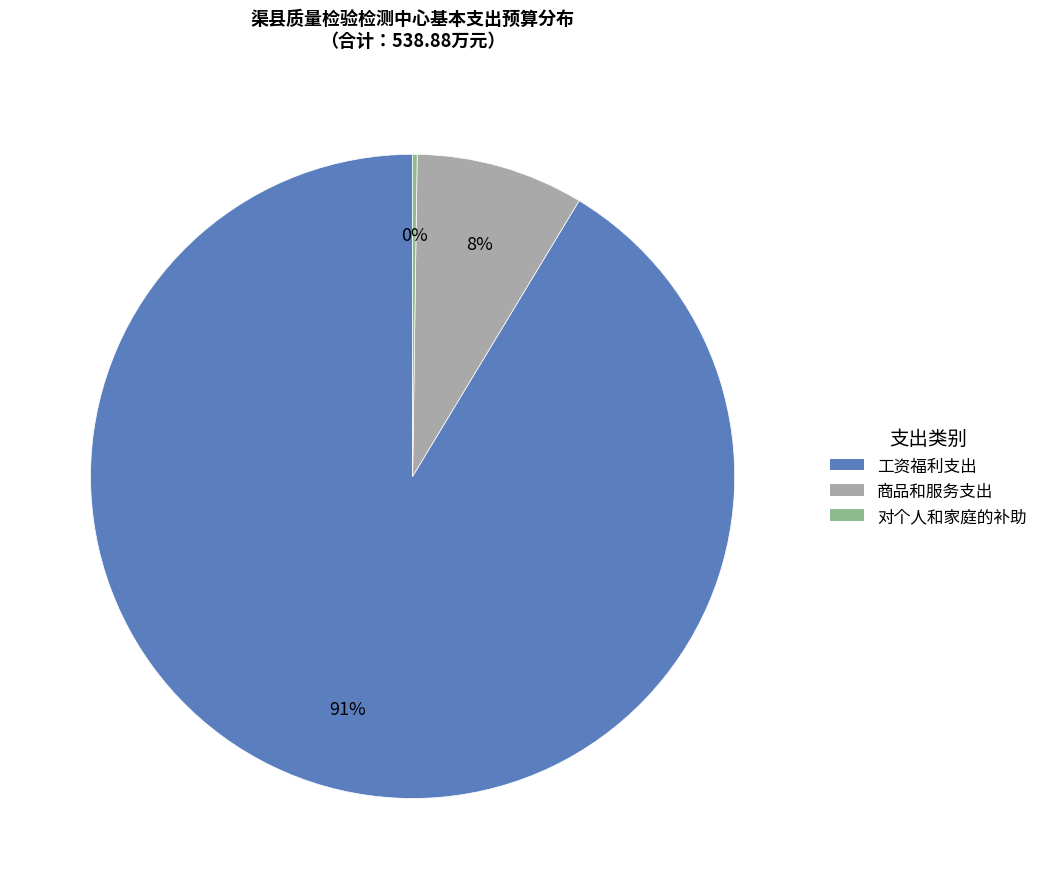

Is it true that 商品和服务支出 is 23% of the pie?

False